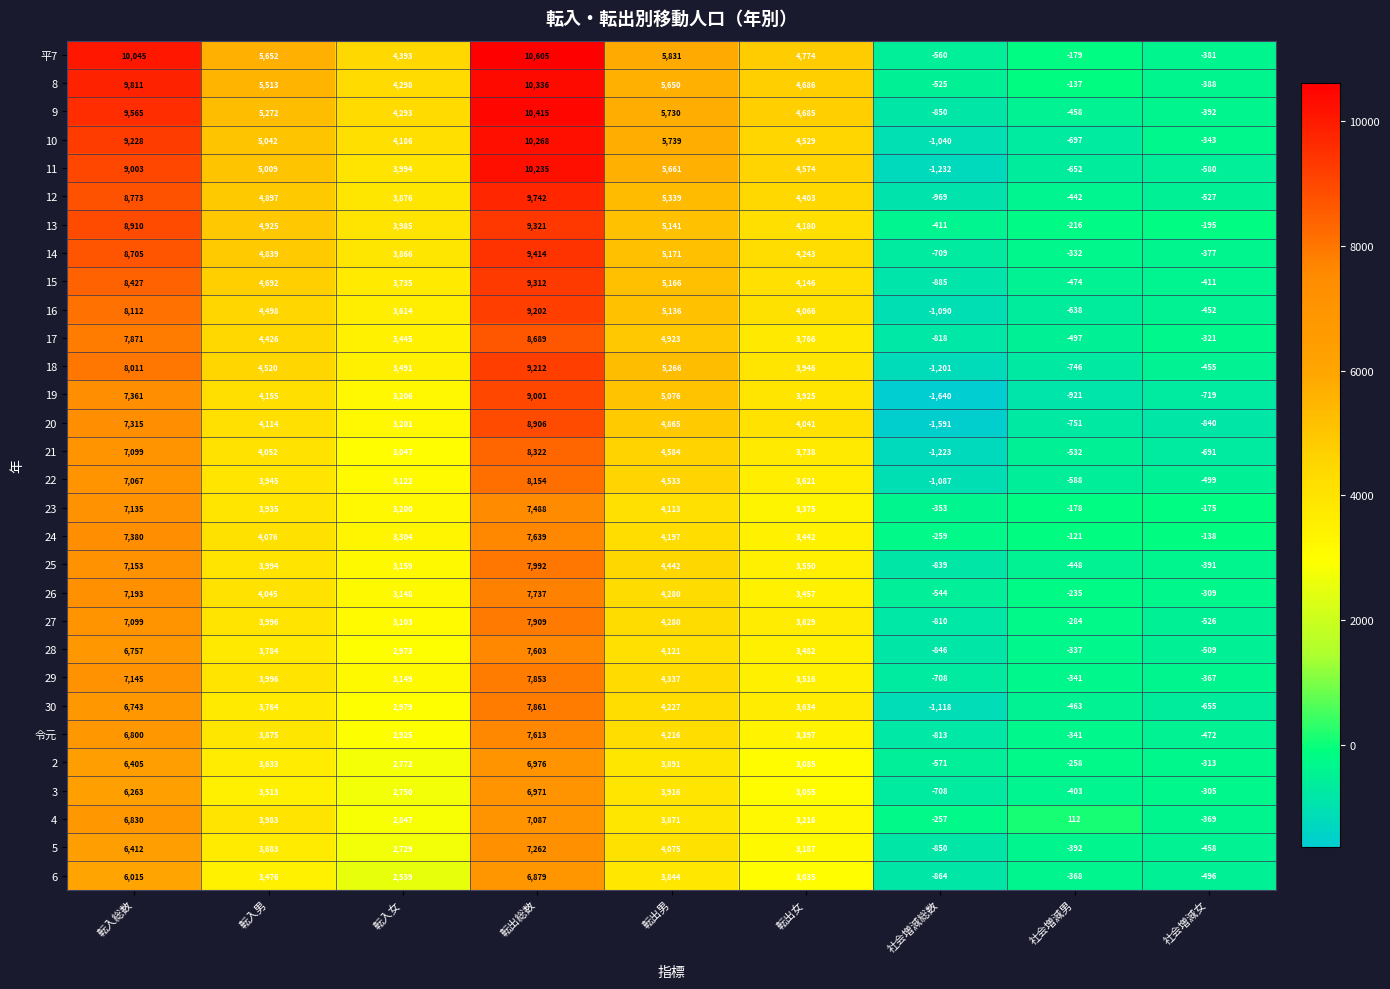

Where does the 8 series first go above 4686?

転入総数